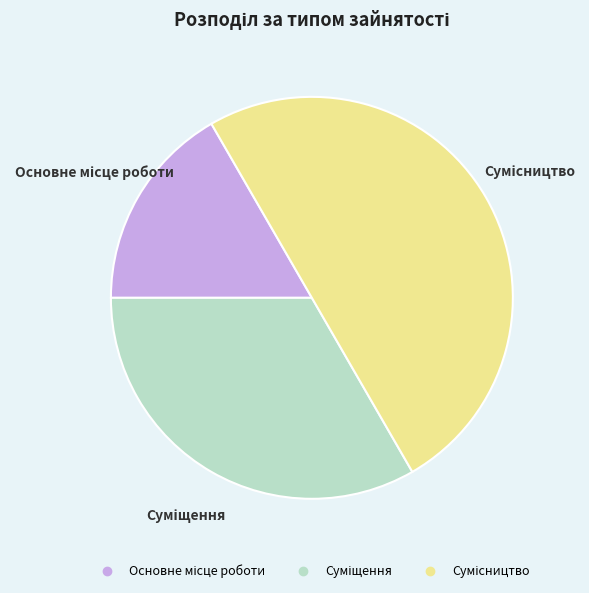

To the nearest percent, what is the average slice percentage?

33%